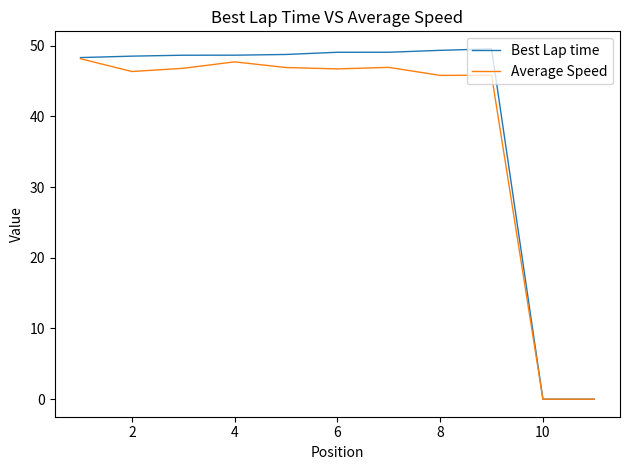

Which series has the widest spread of values?

Best Lap time